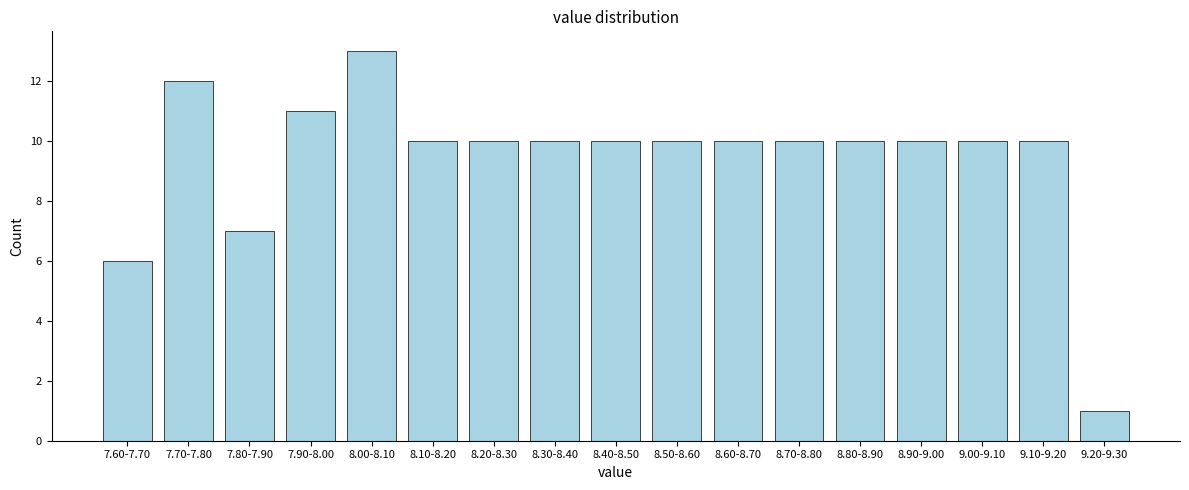

Reading left to right, transcribe all the data shown in this chart.

7.60-7.70=6	7.70-7.80=12	7.80-7.90=7	7.90-8.00=11	8.00-8.10=13	8.10-8.20=10	8.20-8.30=10	8.30-8.40=10	8.40-8.50=10	8.50-8.60=10	8.60-8.70=10	8.70-8.80=10	8.80-8.90=10	8.90-9.00=10	9.00-9.10=10	9.10-9.20=10	9.20-9.30=1